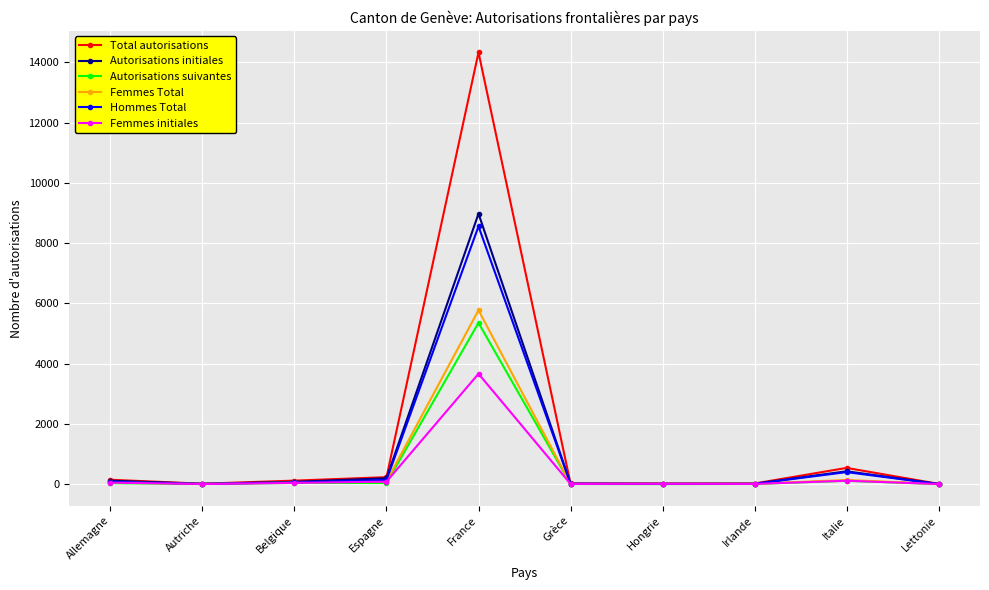

At which category is the sum across all series the highest?

France